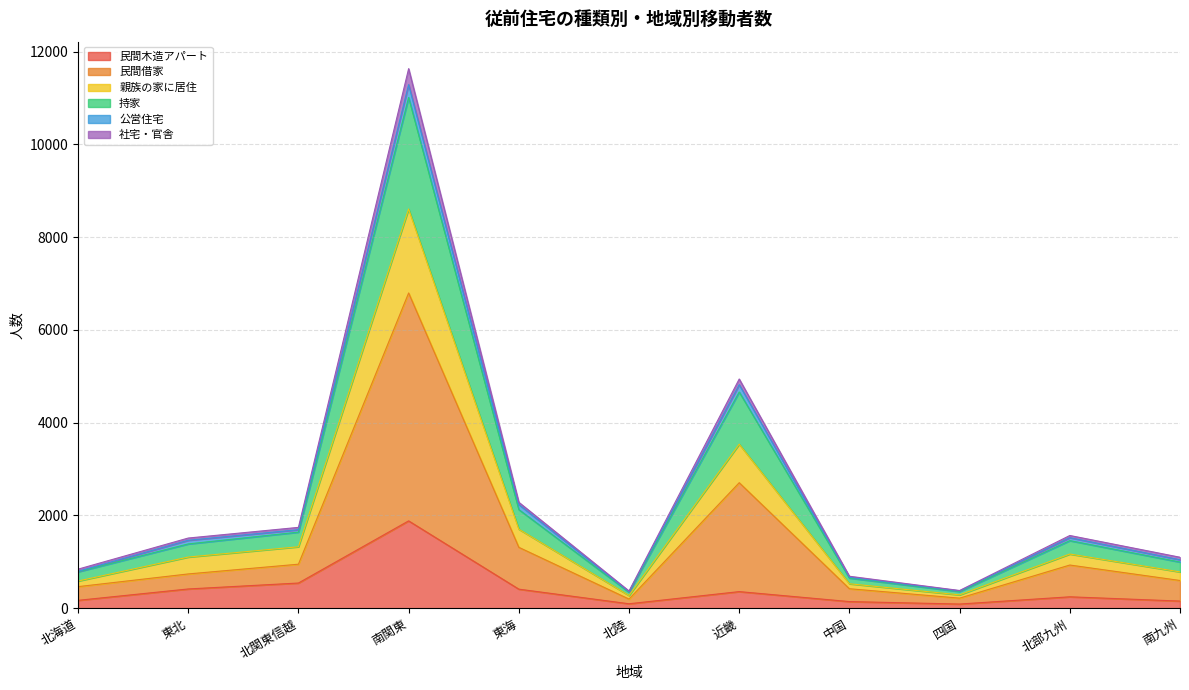

What is the minimum value shown in the chart?

90